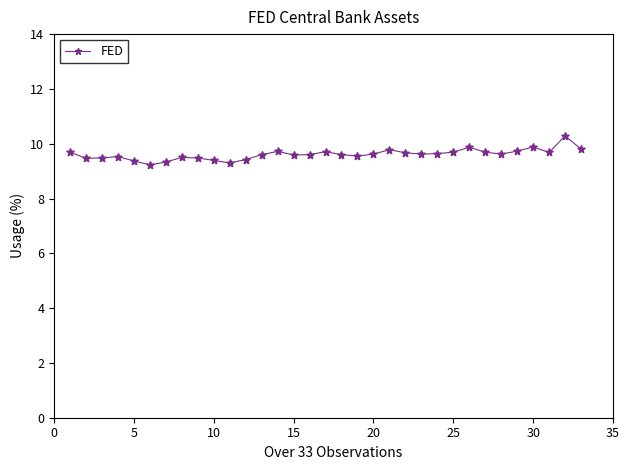

True or false: the data has more than 2 interior local peaks.

True